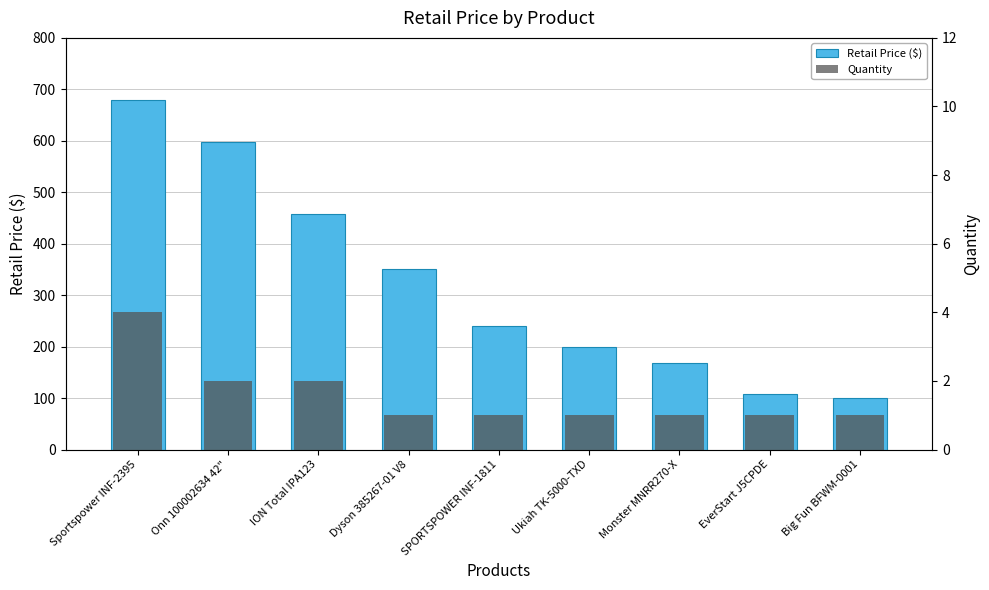

How many bars are there in each group?

2